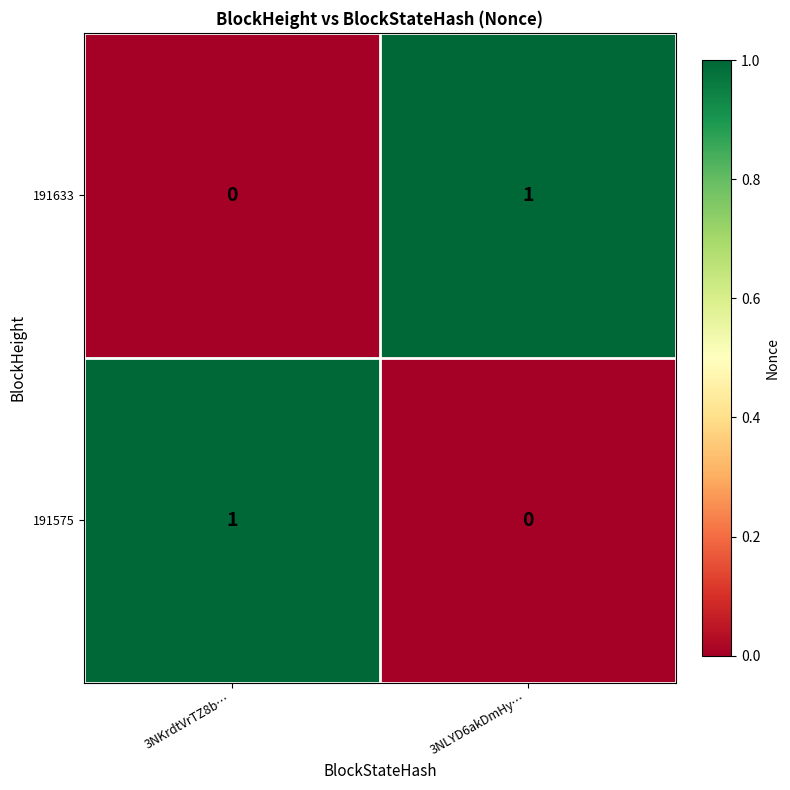

Is the value of 191575 at 3NKrdtVrTZ8b… greater than the value of 191633 at 3NKrdtVrTZ8b…?

Yes